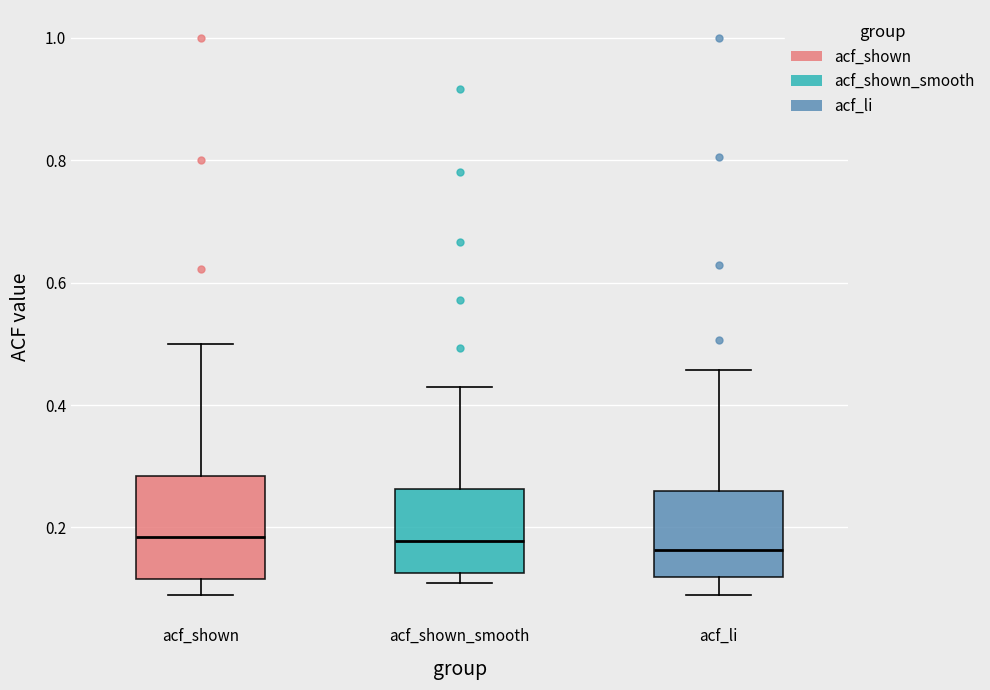

Where is the lower edge of the box for acf_shown on the y-axis? The values are not printed on the chart, so give them approximately, as read against the axis.

0.12